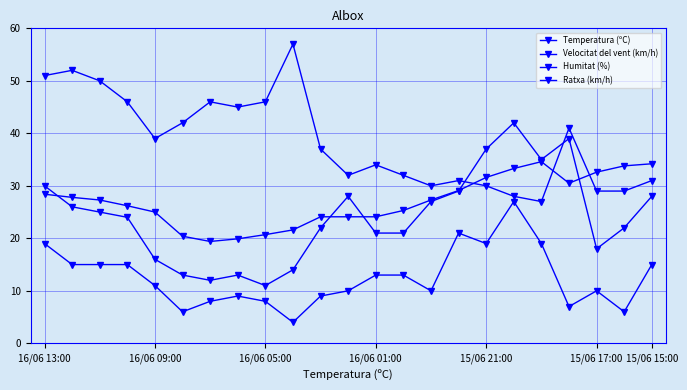

How many values in the Humitat (%) series are below 37?

11